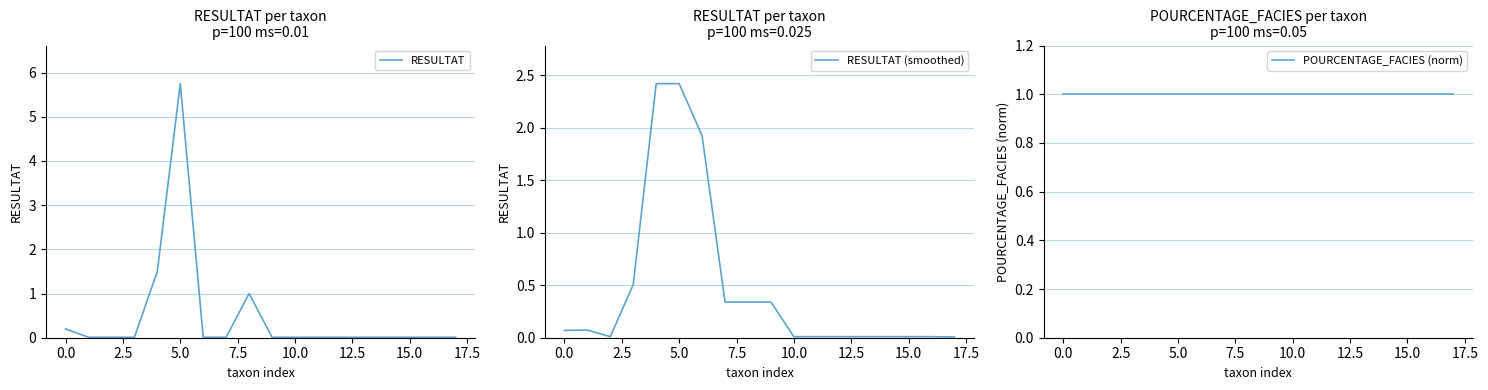

What is the label of the 11th point from the left?

10